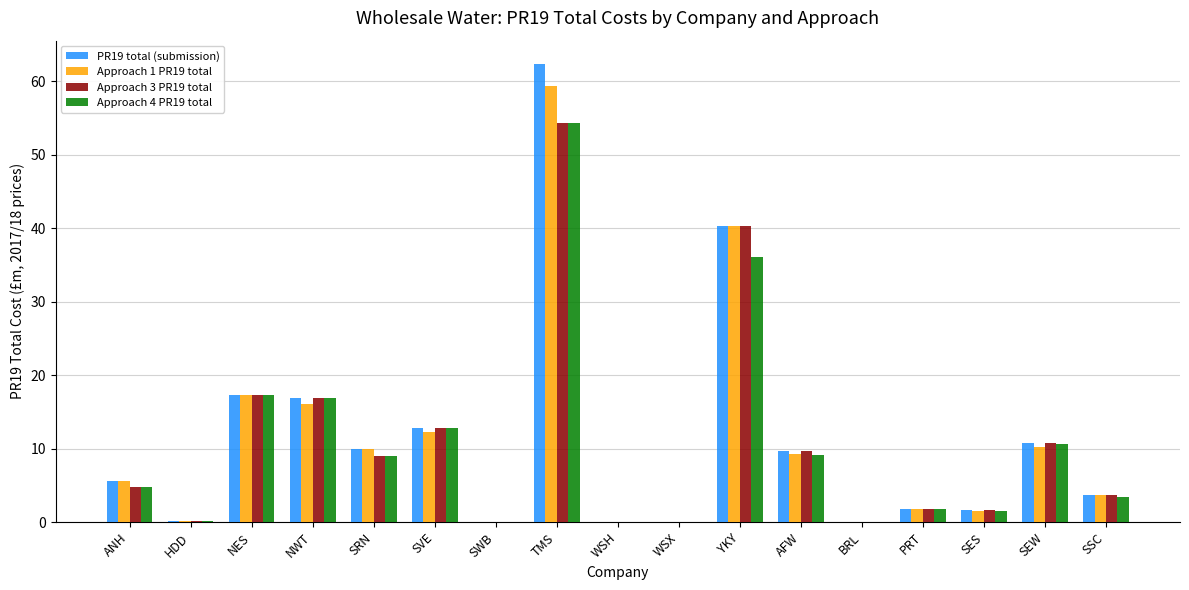

How many data points does each series have?

17